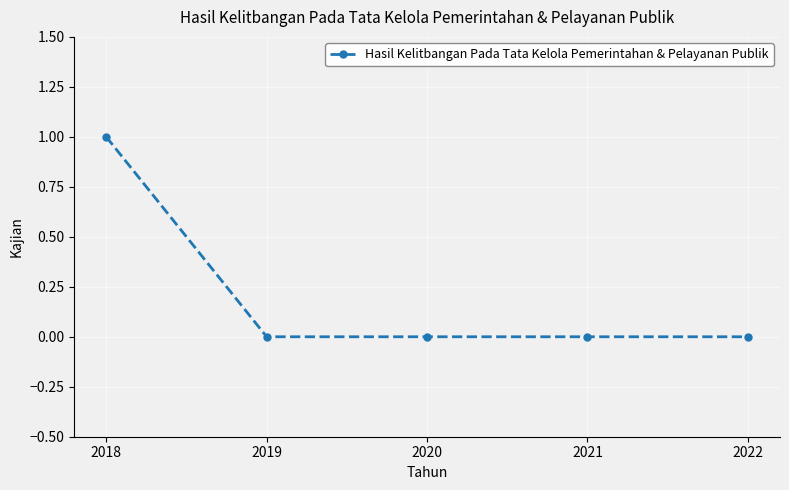

Is it true that the value at 2018 is 1?

True